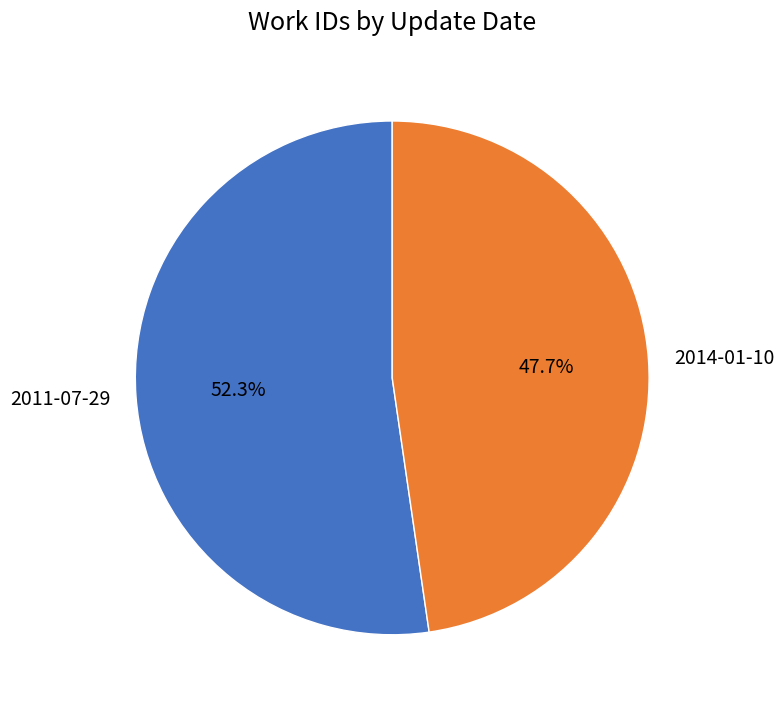

What portion of the pie excludes 2014-01-10?

52.3%